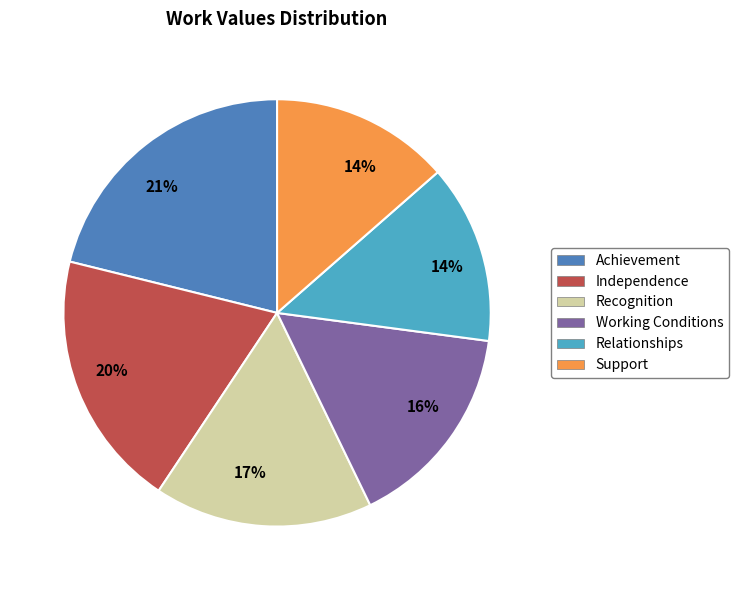

Between Working Conditions and Recognition, which is larger?

Recognition